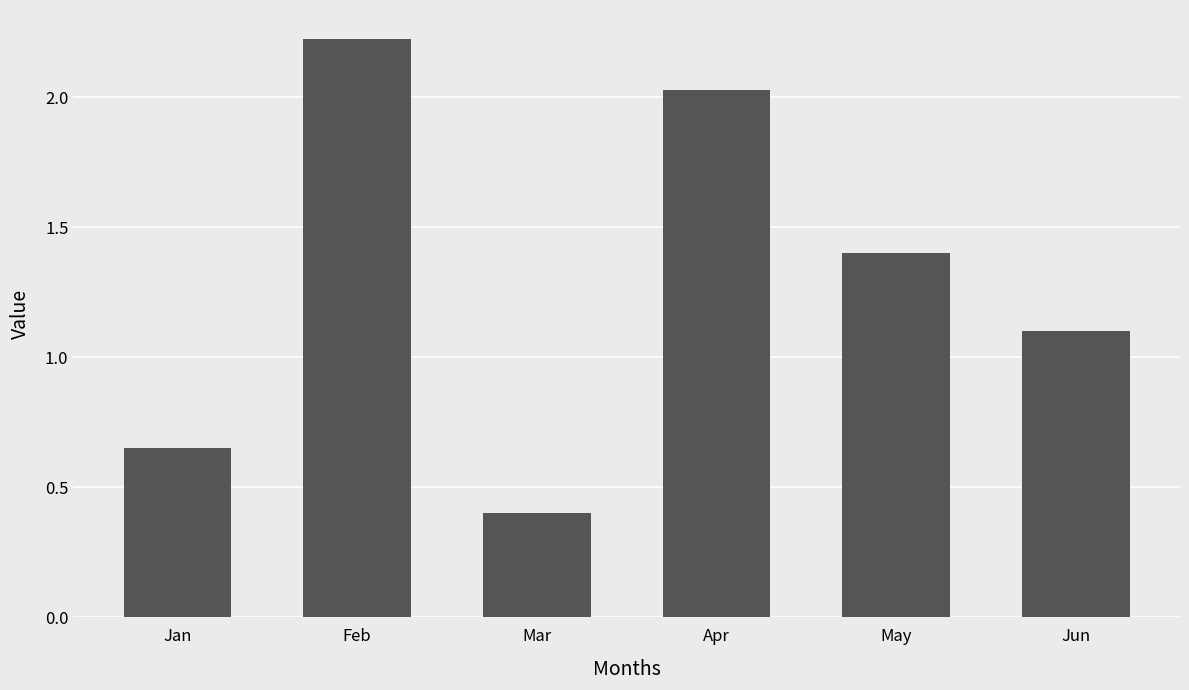

What is the difference between the values at Jan and Feb?

1.6